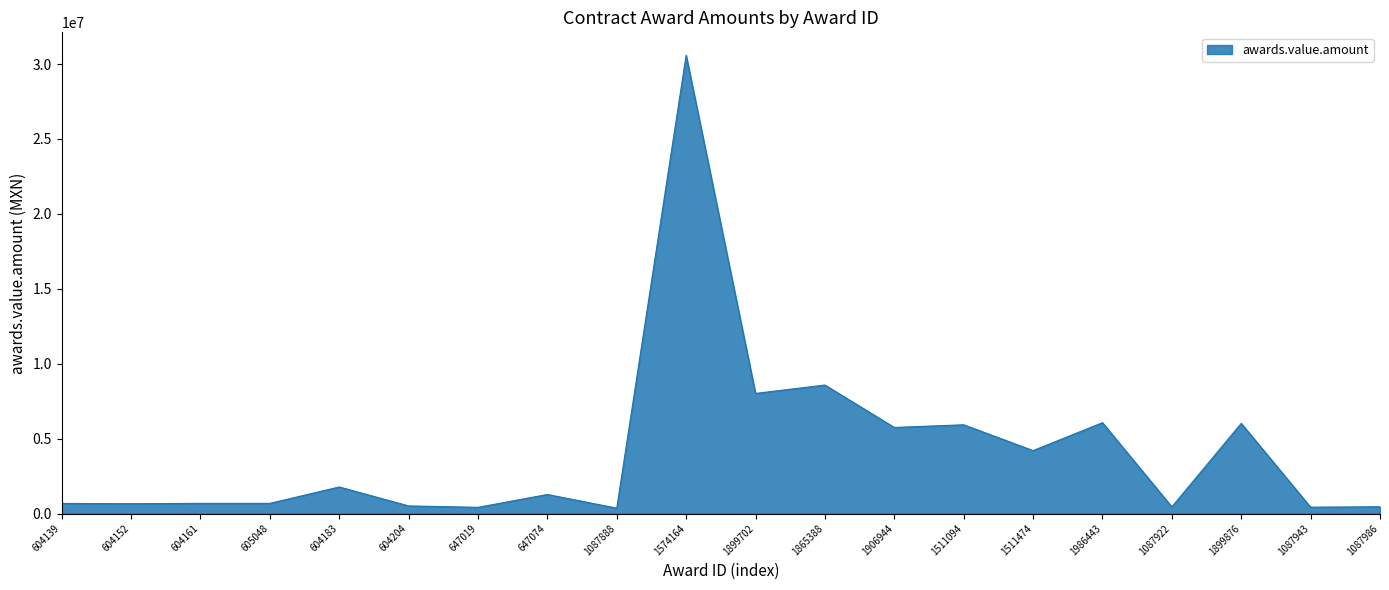

What is the difference between the maximum and minimum values?

30230418.2